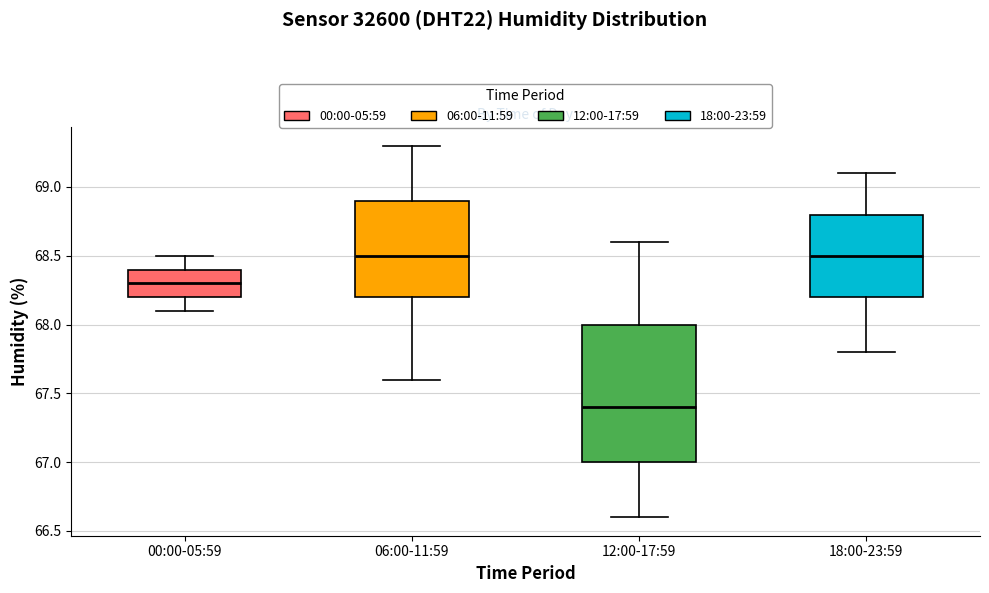

Reading left to right, transcribe this box plot: for each box, give where its median line is, the range the box spans, and where its two whiskers end, as read against the y-axis. The values are not printed on the chart, so give them approximately, as read against the axis.

00:00-05:59: median 68.3, box 68.2 to 68.4, whiskers 68.1 to 68.5
06:00-11:59: median 68.5, box 68.2 to 68.9, whiskers 67.6 to 69.3
12:00-17:59: median 67.4, box 67.0 to 68.0, whiskers 66.6 to 68.6
18:00-23:59: median 68.5, box 68.2 to 68.8, whiskers 67.8 to 69.1